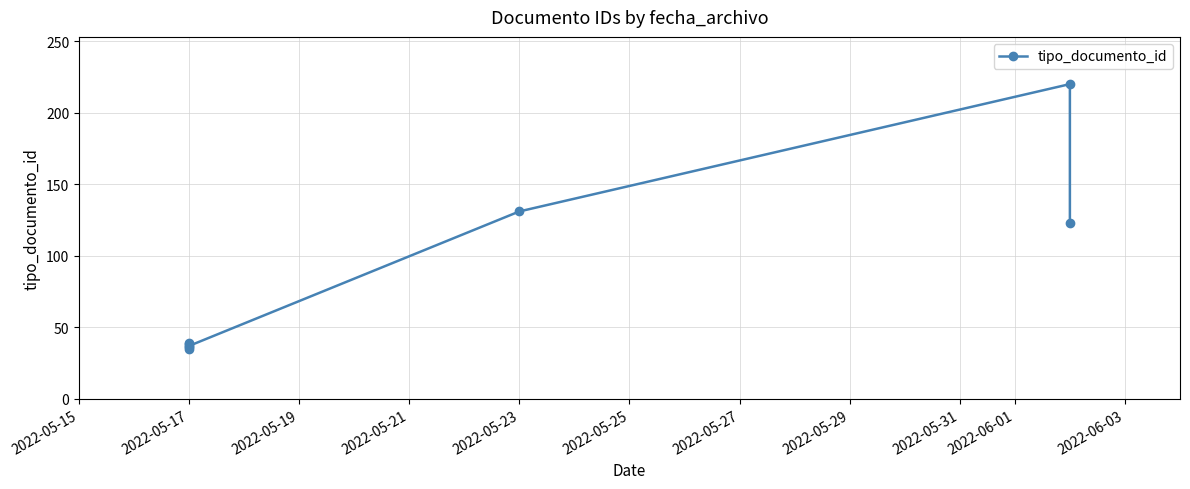

What is the smallest value displayed?

35